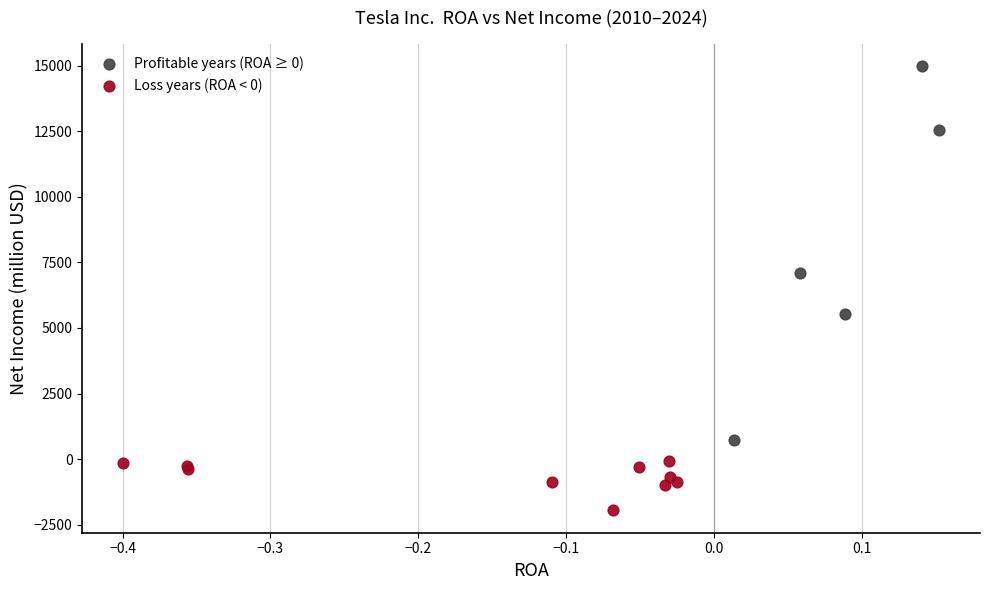

Which series contains the highest Y value?

Profitable years (ROA ≥ 0)